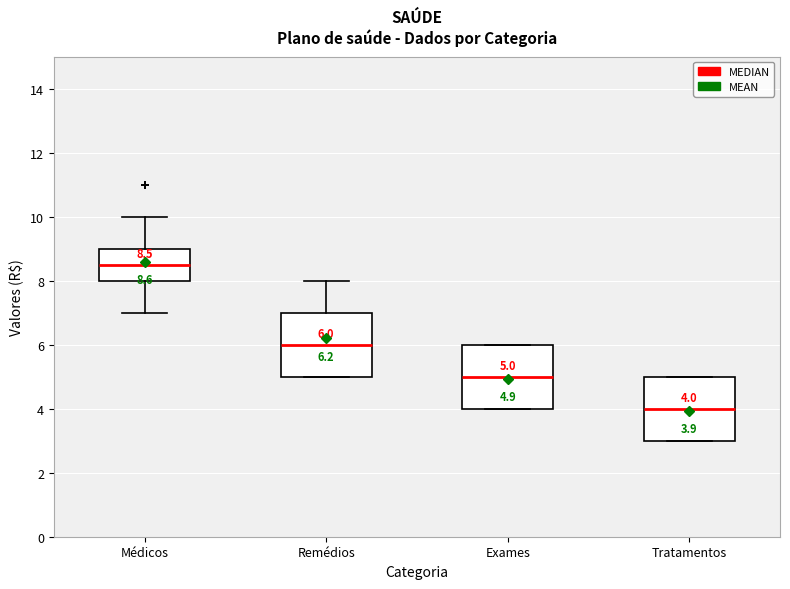

Which box's median line is the highest?

Médicos